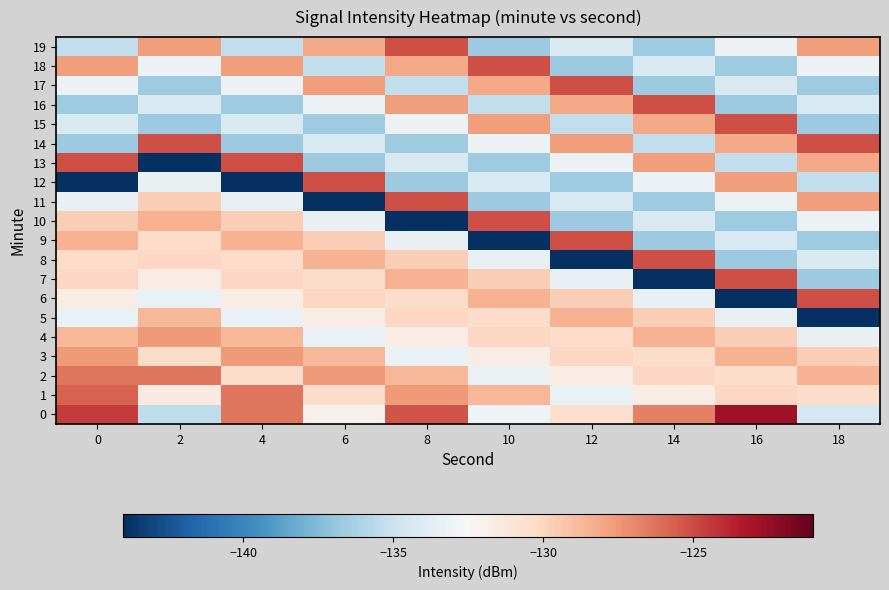

What is the minimum value shown in the chart?

-144.2